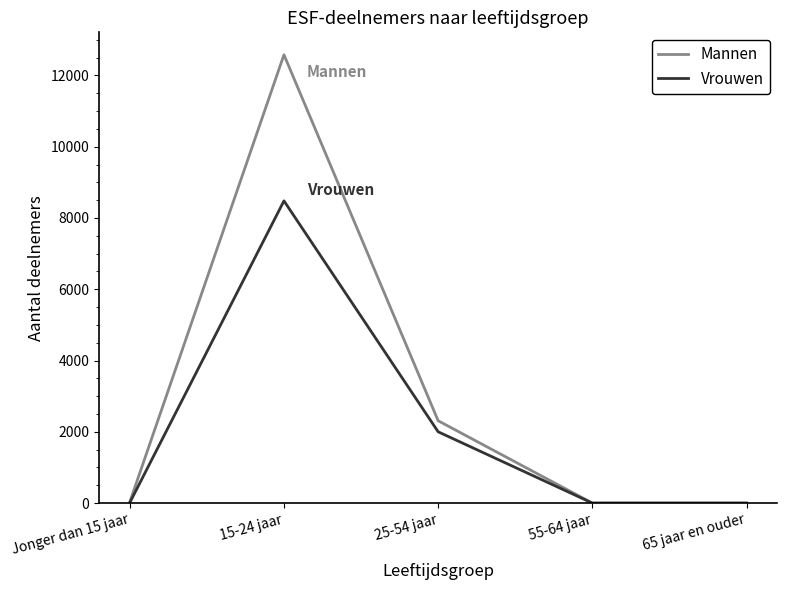

What are all the series names shown in the legend?

Mannen, Vrouwen